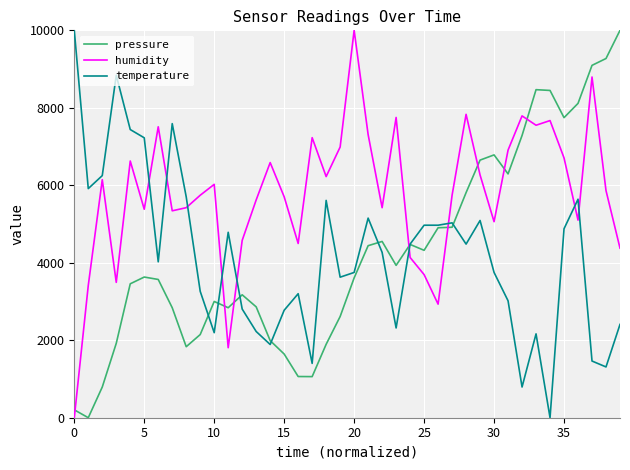

What is the difference between the maximum and minimum values in the humidity series?

10000.0